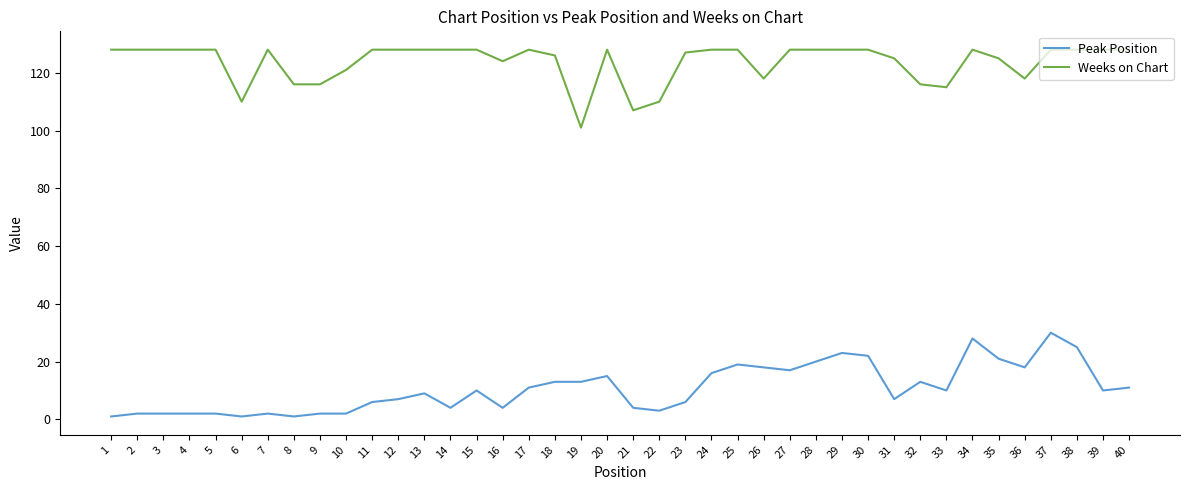

What is the minimum value for Weeks on Chart?

101